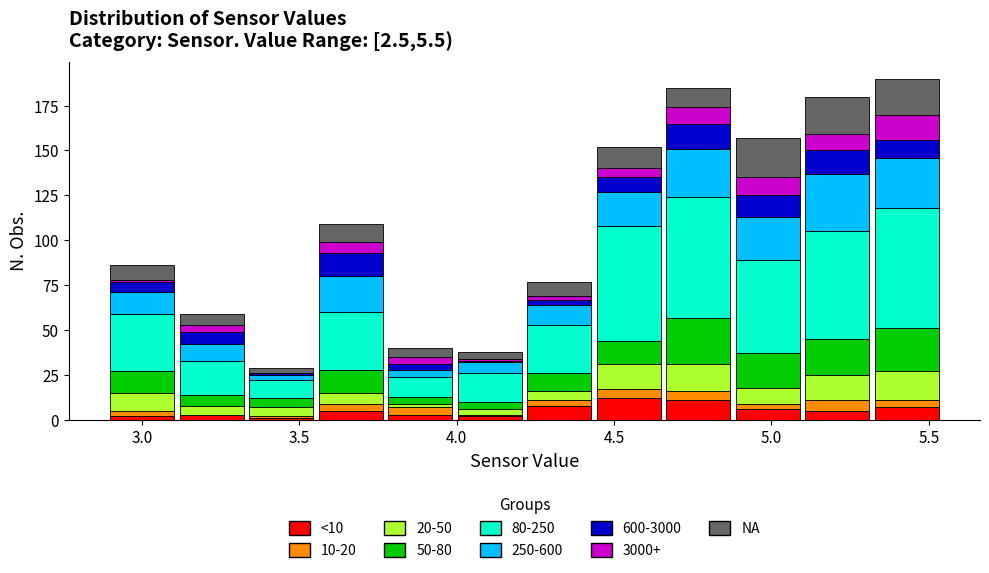

Which range on the x-axis has the tallest stacked bar (by total height)?

5.30 to 5.55